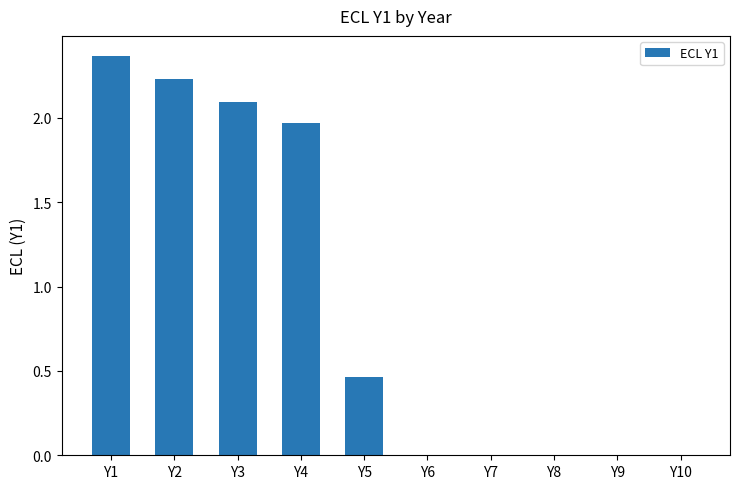

Which has a higher value, Y2 or Y9?

Y2